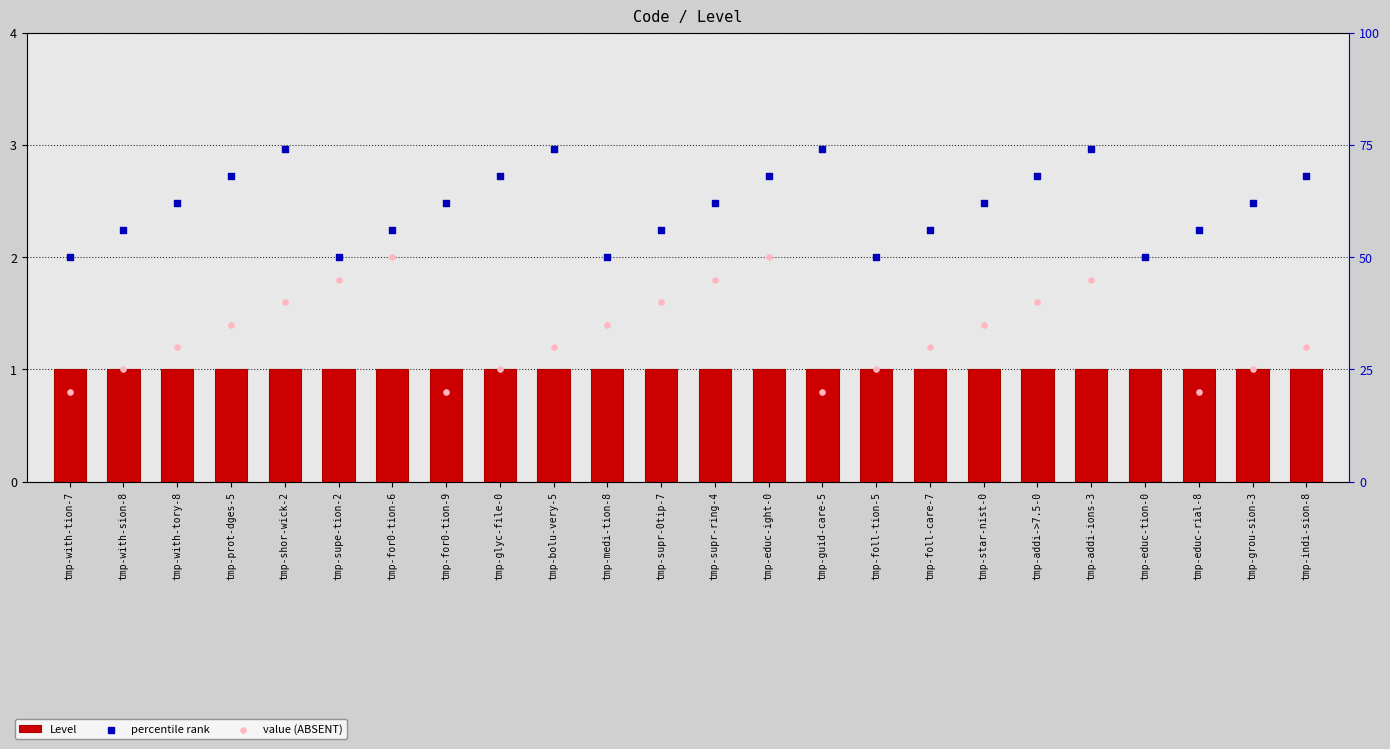

Which series has the widest spread of Y values?

value (ABSENT)